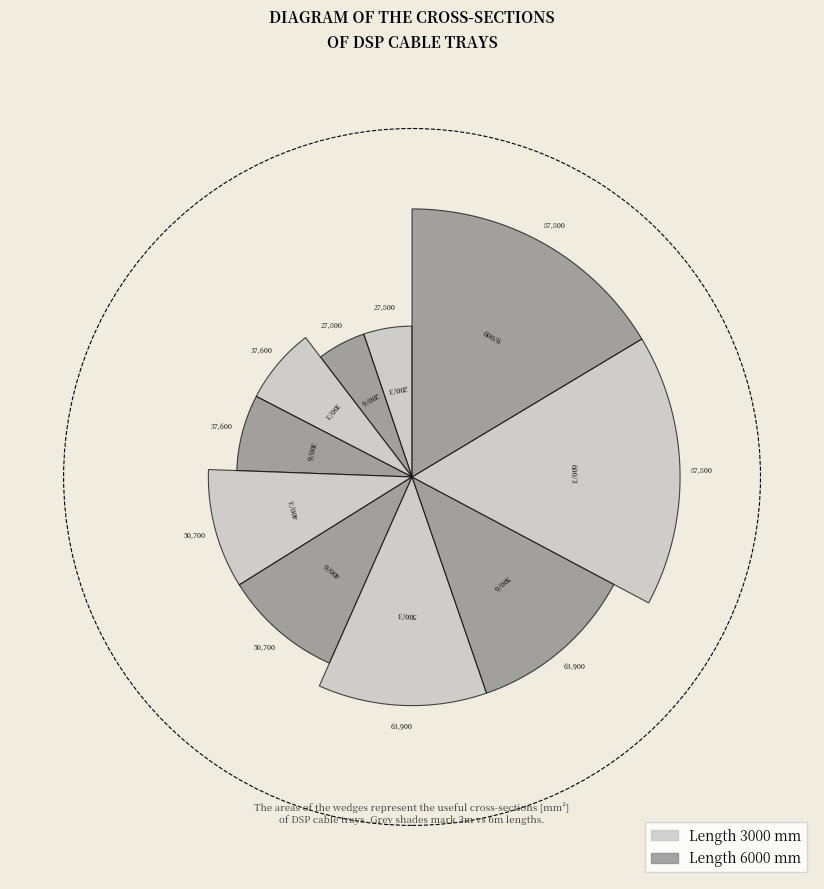

How many slices are in this pie chart?

10